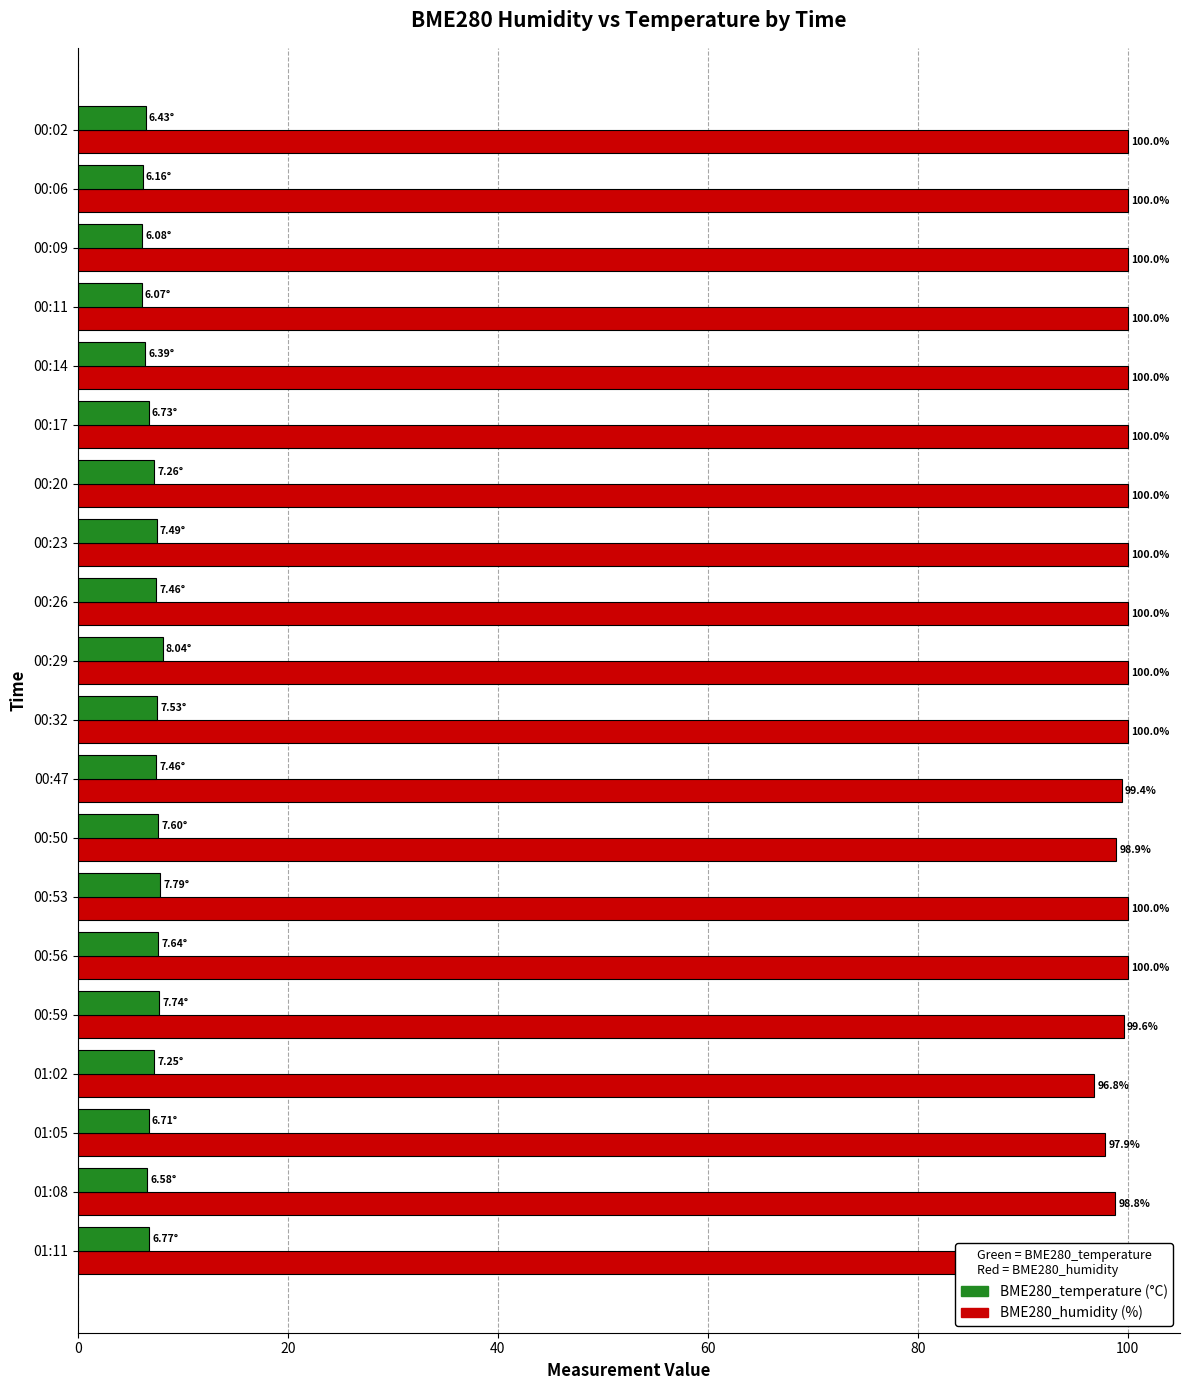

What is the spread (max minus min) of values at 00:17?

93.3